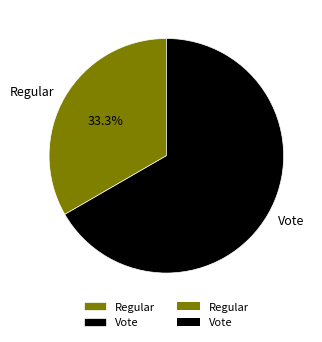

Which category has the biggest portion of the pie?

Vote